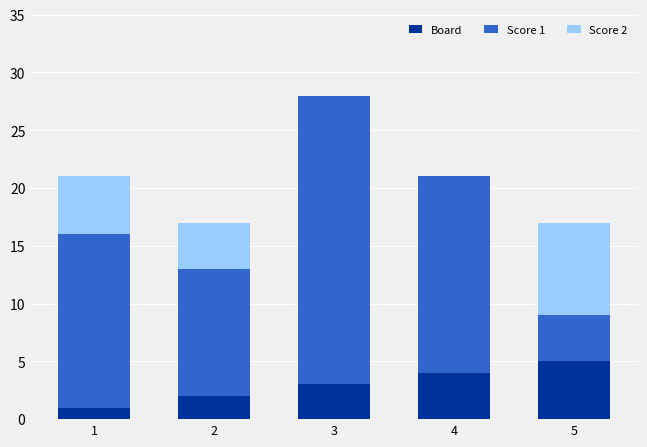

What are all the series names shown in the legend?

Board, Score 1, Score 2